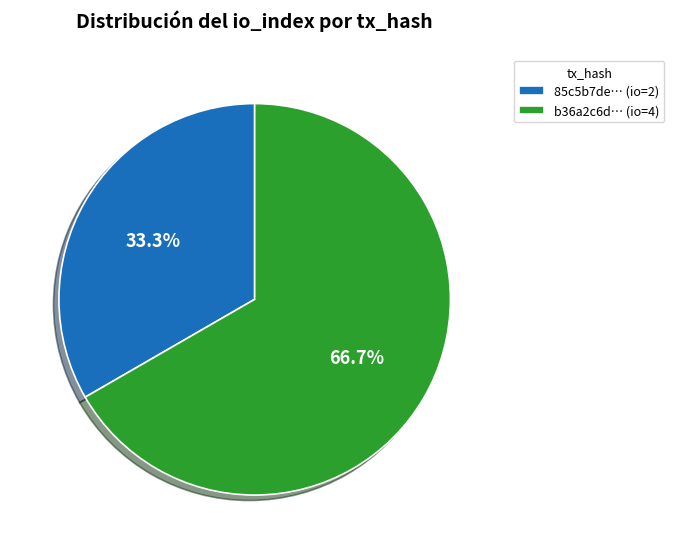

Count the number of slices in the pie.

2